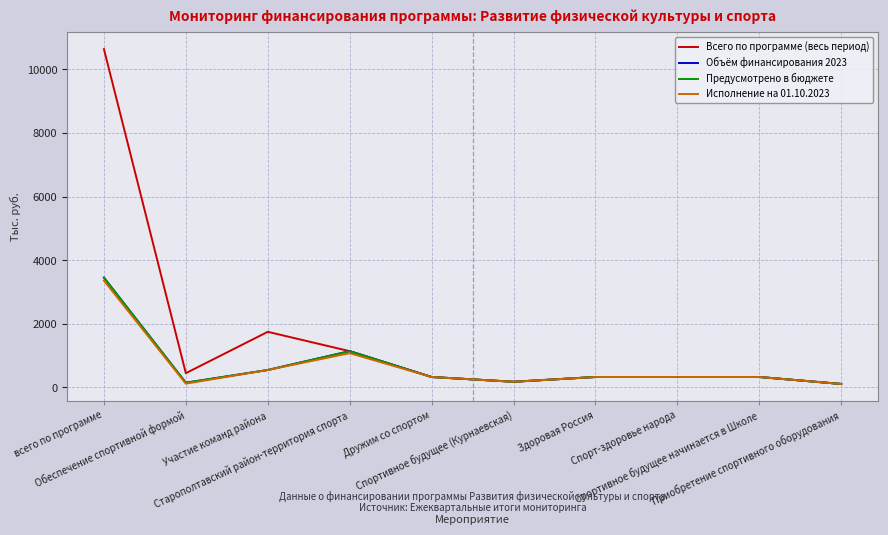

Does the chart display data point markers on the line(s)?

No